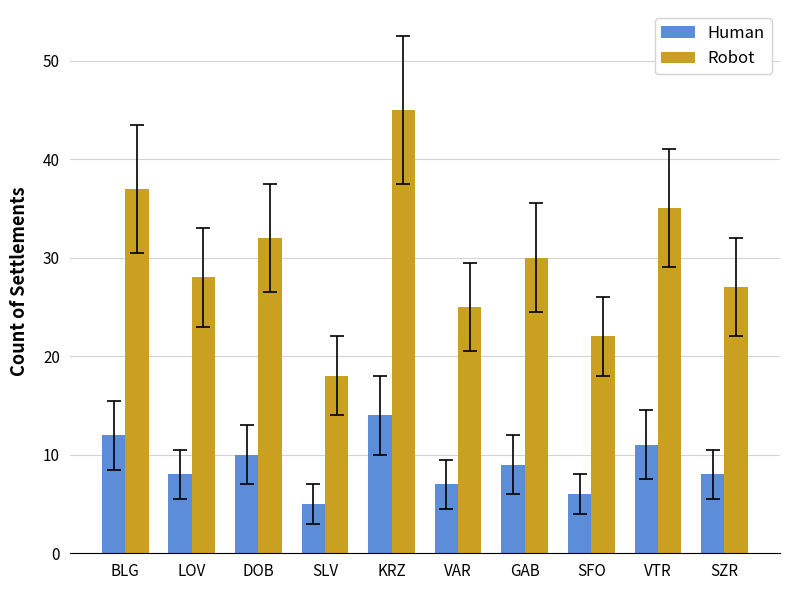

What is the label of the 8th bar from the right?

DOB